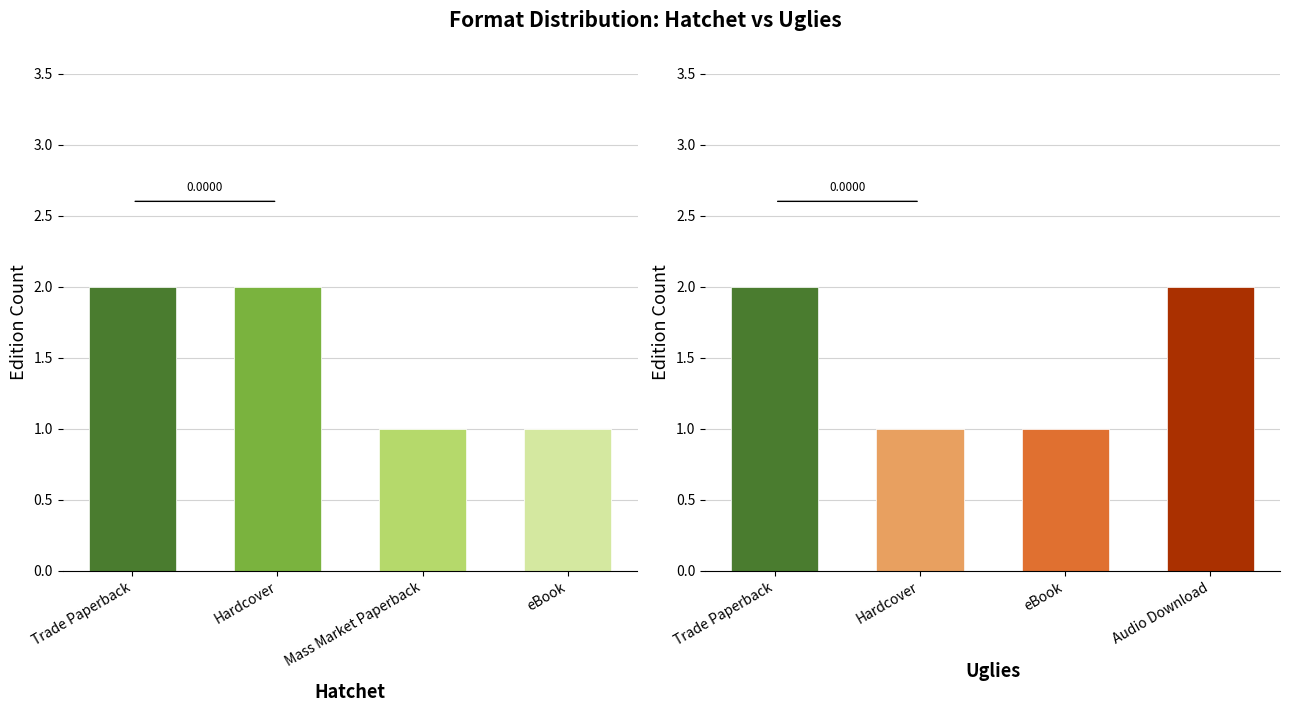

List the labels in order of Hatchet value, smallest first.

Mass Market Paperback, eBook, Trade Paperback, Hardcover